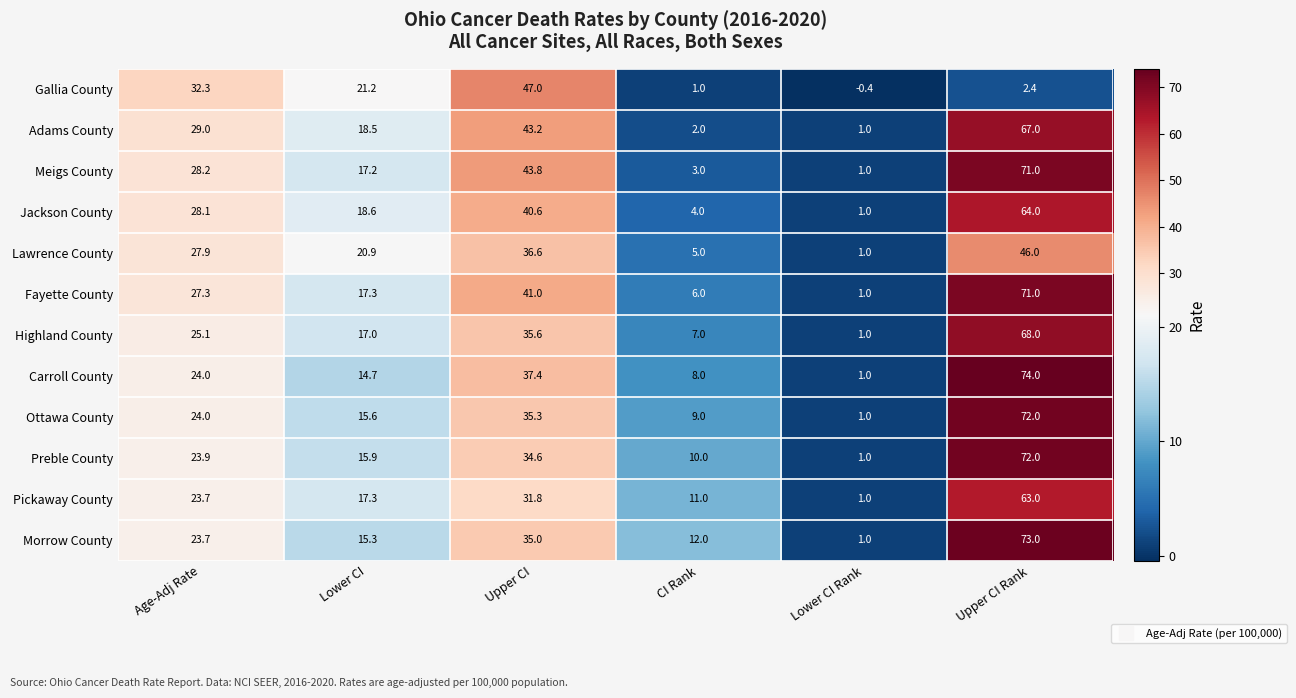

At Upper CI, list the series in order from smallest to largest.

Pickaway County, Preble County, Morrow County, Ottawa County, Highland County, Lawrence County, Carroll County, Jackson County, Fayette County, Adams County, Meigs County, Gallia County